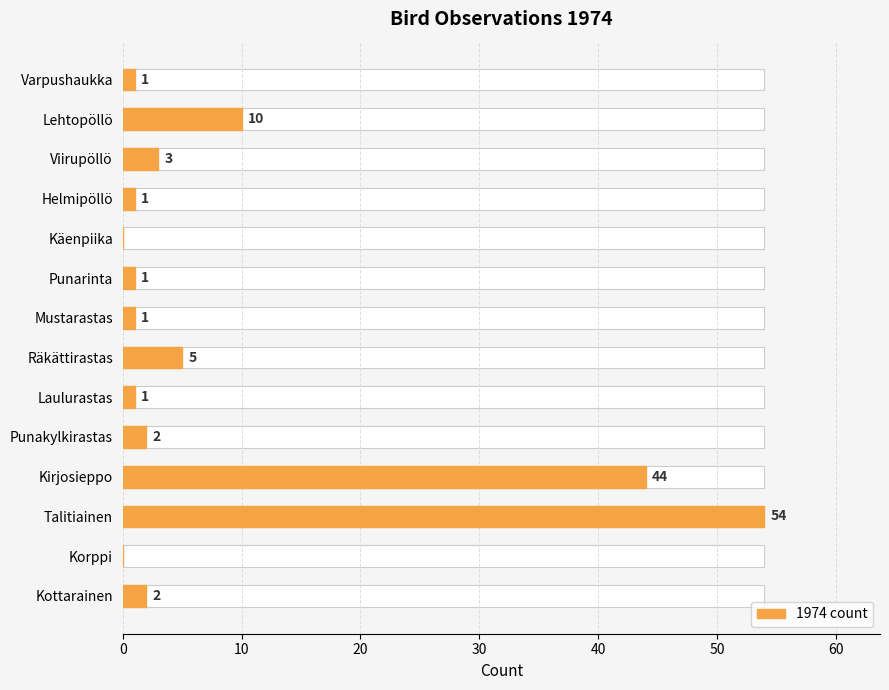

What is the value of the 8th bar from the left?

5